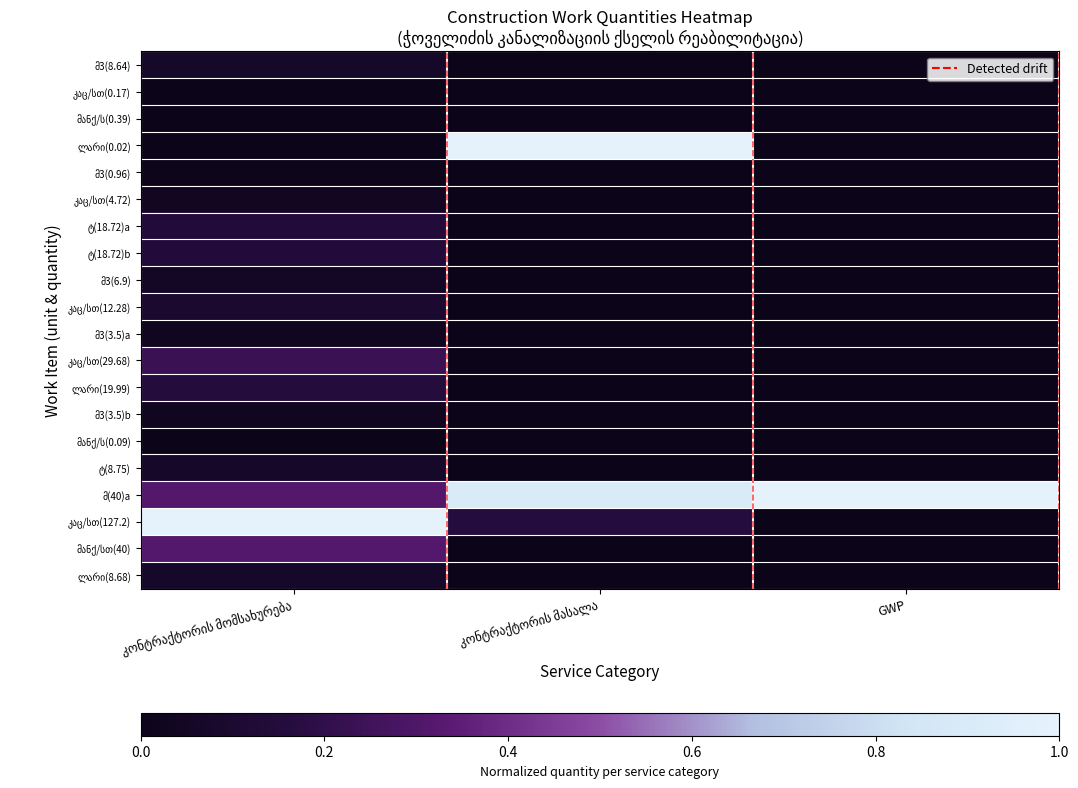

What is the total value across all series at კონტრაქტორის მასალა?

2.1